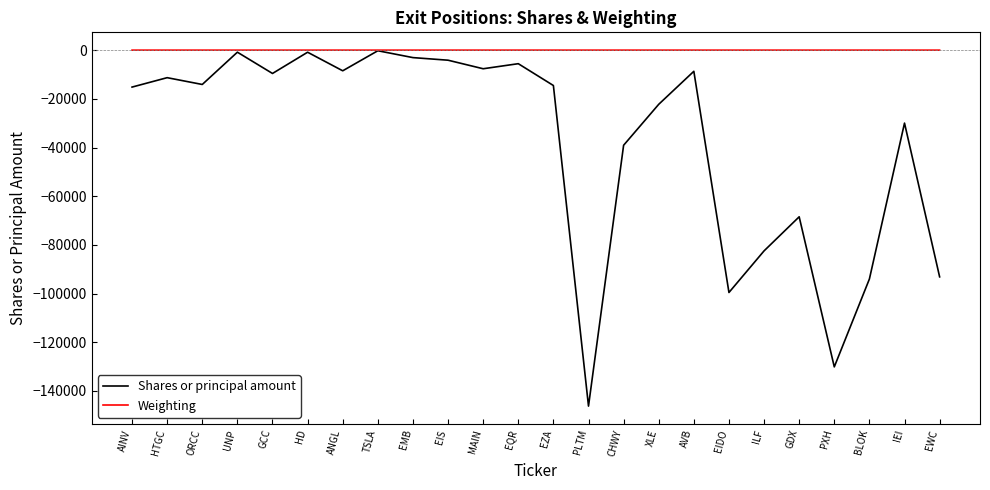

Which series has the largest total across all categories?

Weighting